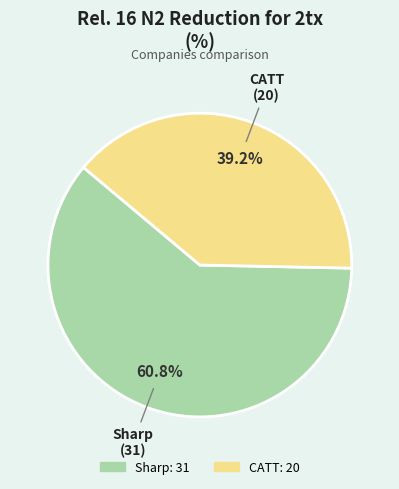

What is the ratio of the value at CATT to the value at Sharp?

0.6